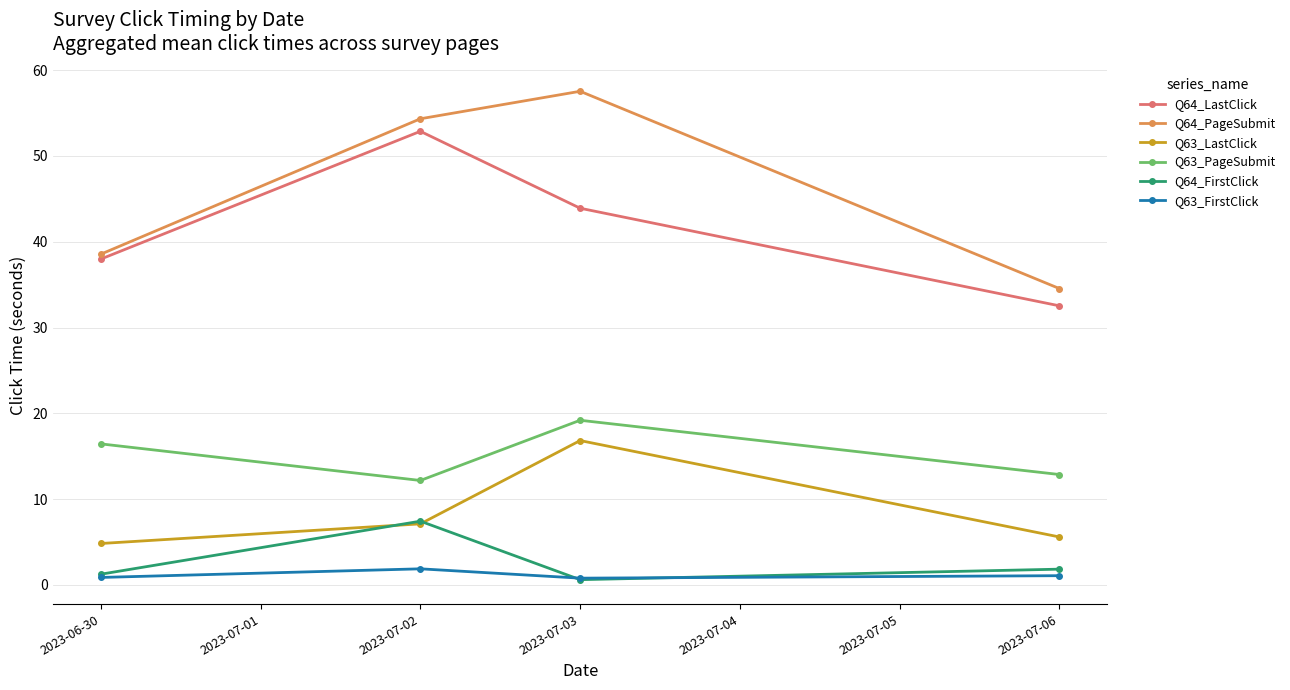

Is it true that Q63_LastClick equals 7.1 at 2023-07-02?

True